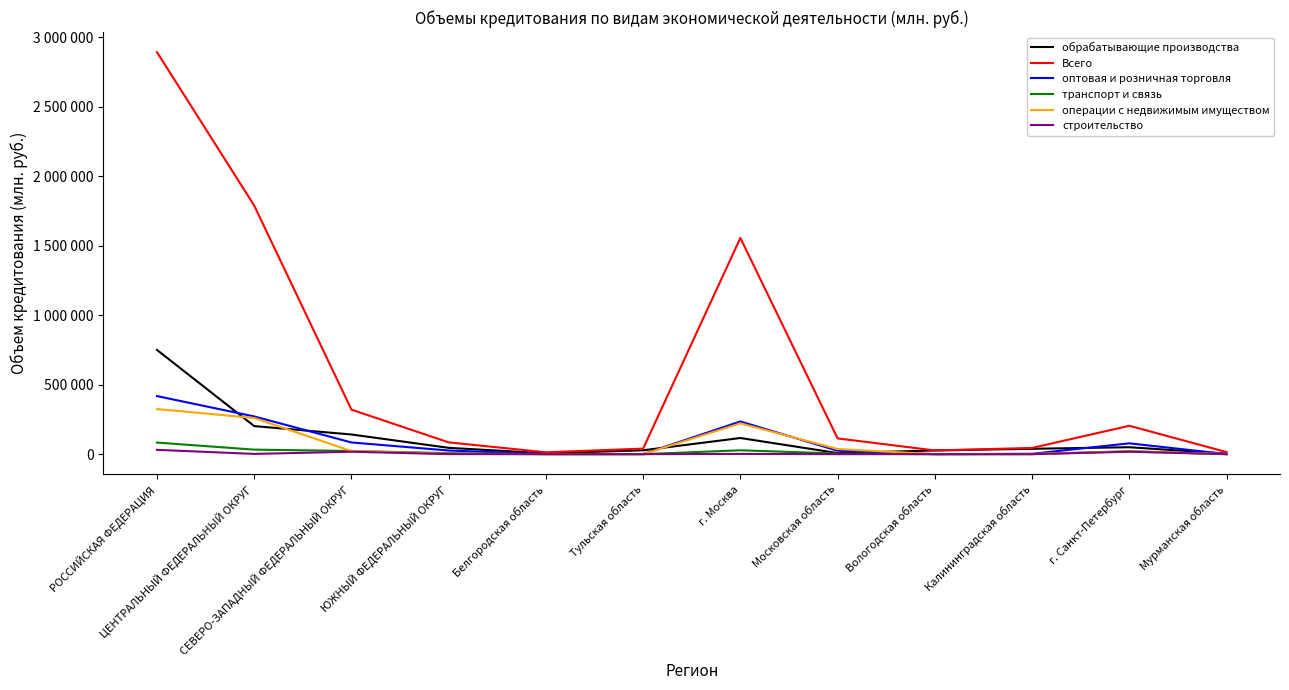

Does the chart display data point markers on the line(s)?

No